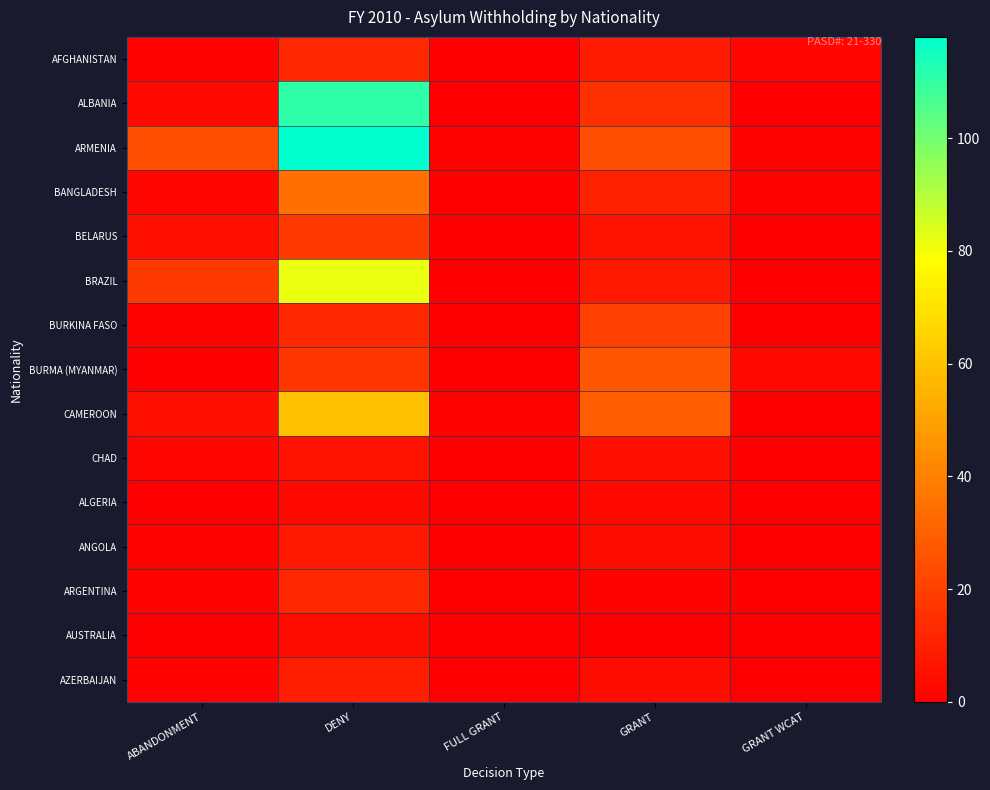

Which series changed the most between ABANDONMENT and DENY?

ALBANIA